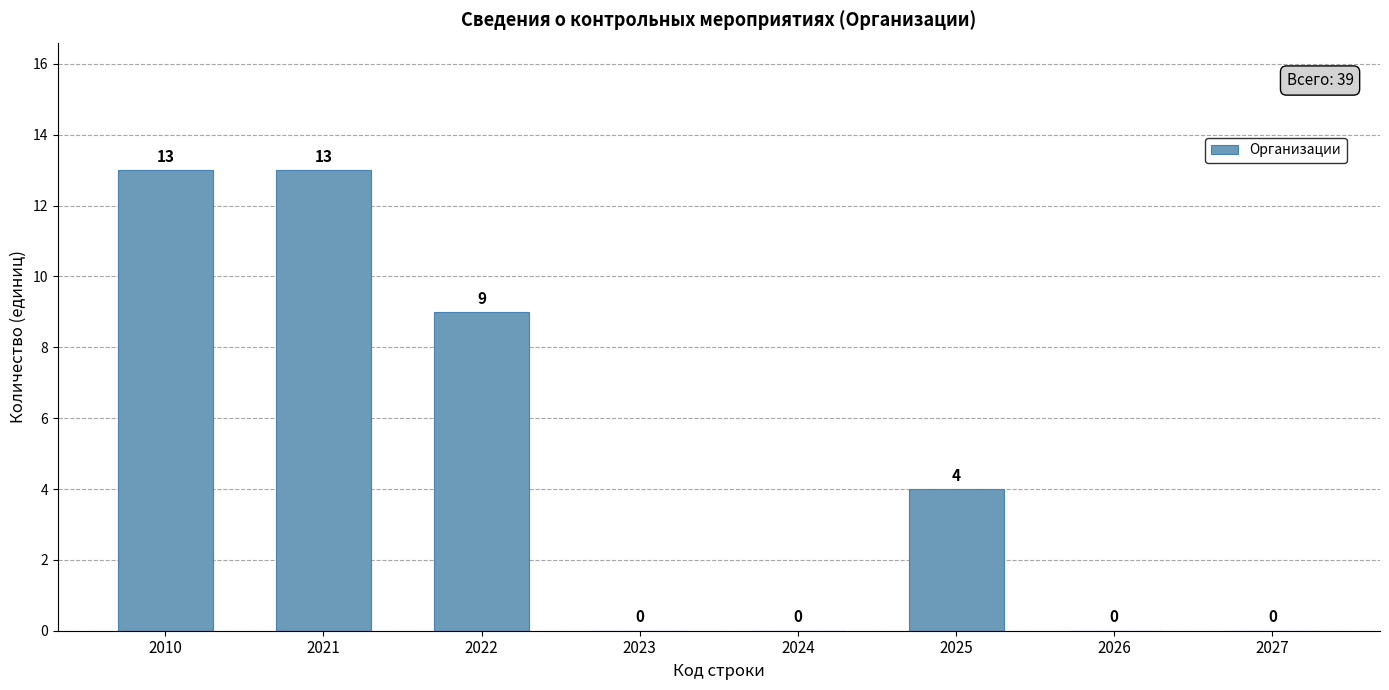

What is the sum of the values at 2027 and 2025?

4